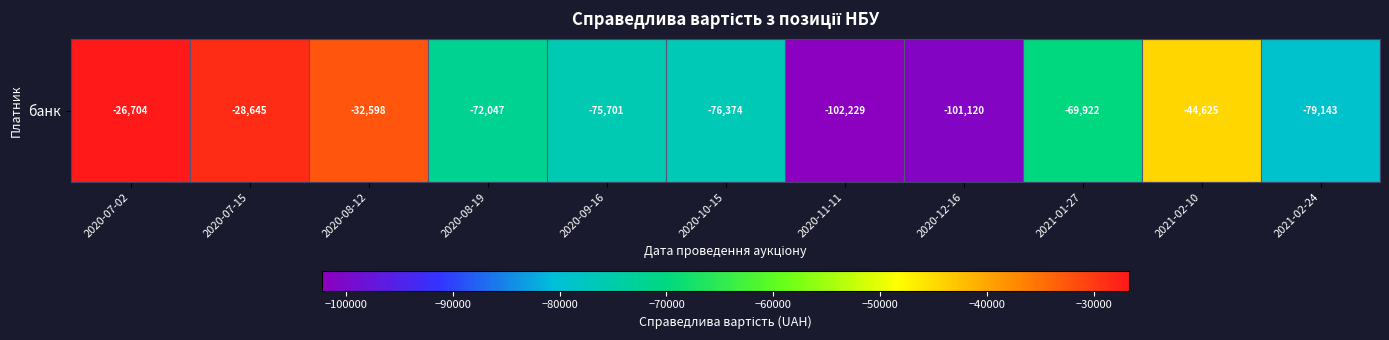

Reading left to right, extract all data points from this chart.

-26703.8	-28645.1	-32598.4	-72047.1	-75700.6	-76373.8	-102229.1	-101120.4	-69921.9	-44624.9	-79143.4